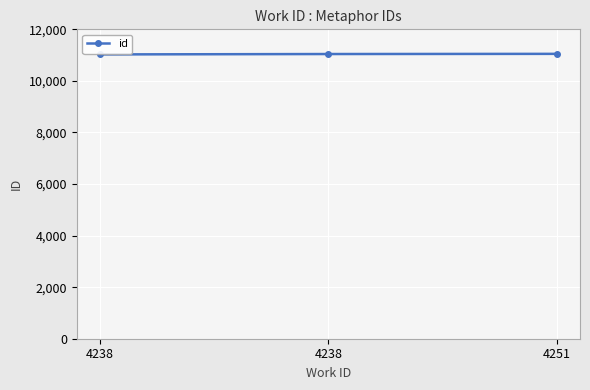

How many lines are shown in the chart?

1